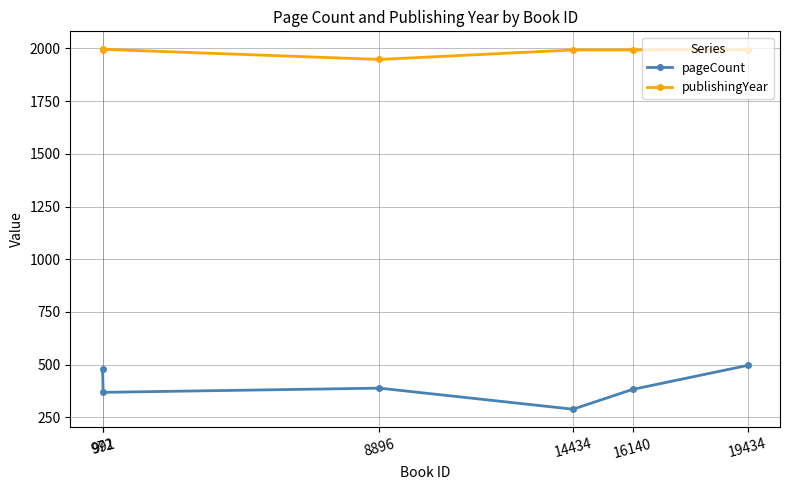

At how many categories does at least one series exceed 453?

6